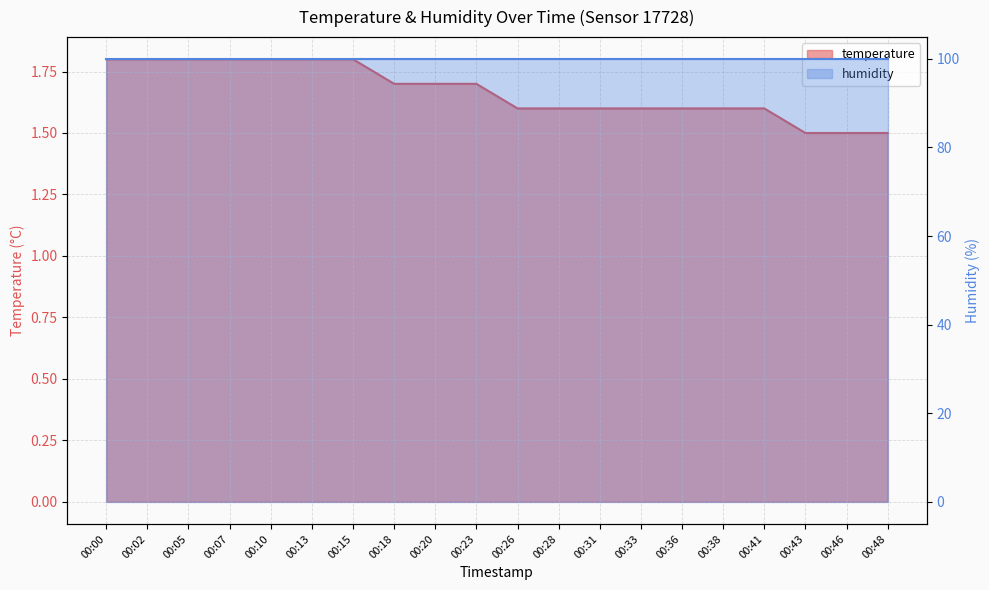

Rank the categories by value from highest to lowest.

00:00, 00:02, 00:05, 00:07, 00:10, 00:13, 00:15, 00:18, 00:20, 00:23, 00:26, 00:28, 00:31, 00:33, 00:36, 00:38, 00:41, 00:43, 00:46, 00:48